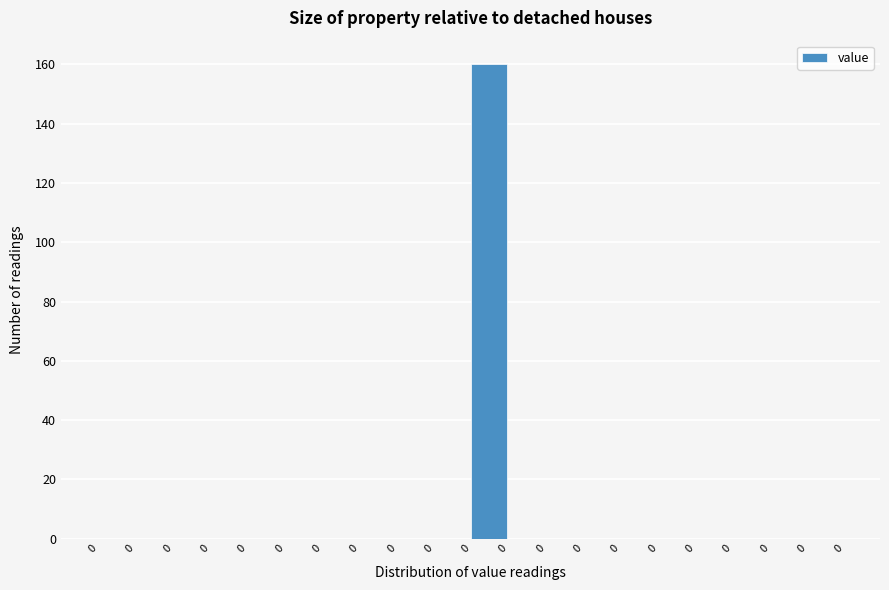

Are the bars horizontal?

No